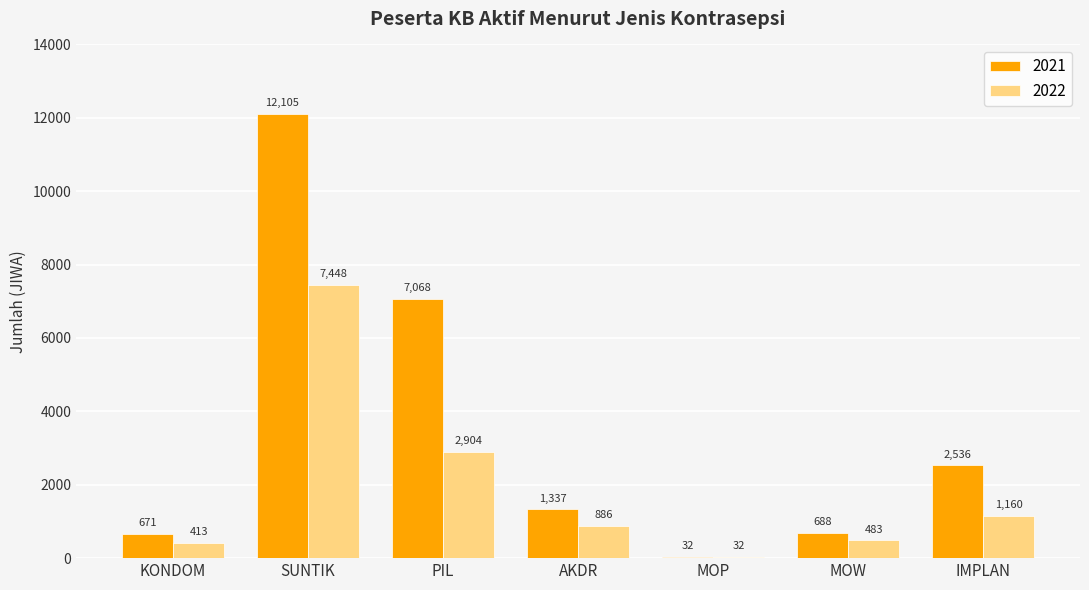

Reading left to right, what are all the values shown in this chart?

2021: 671	12105	7068	1337	32	688	2536
2022: 413	7448	2904	886	32	483	1160